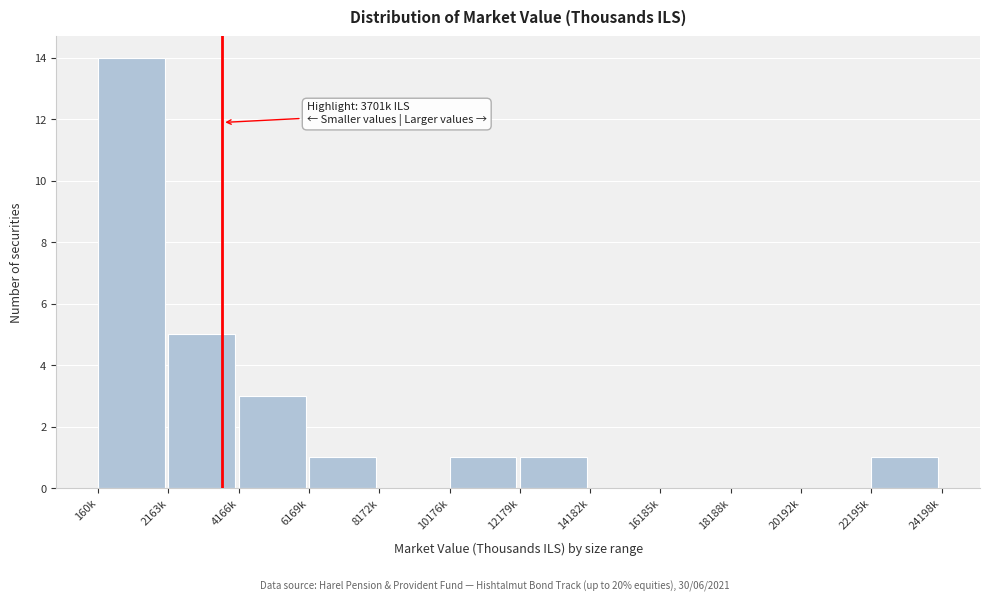

Reading left to right, list all the values displayed in this chart.

160k=14	2163k=5	4166k=3	6169k=1	8172k=0	10176k=1	12179k=1	14182k=0	16185k=0	18188k=0	20192k=0	22195k=1